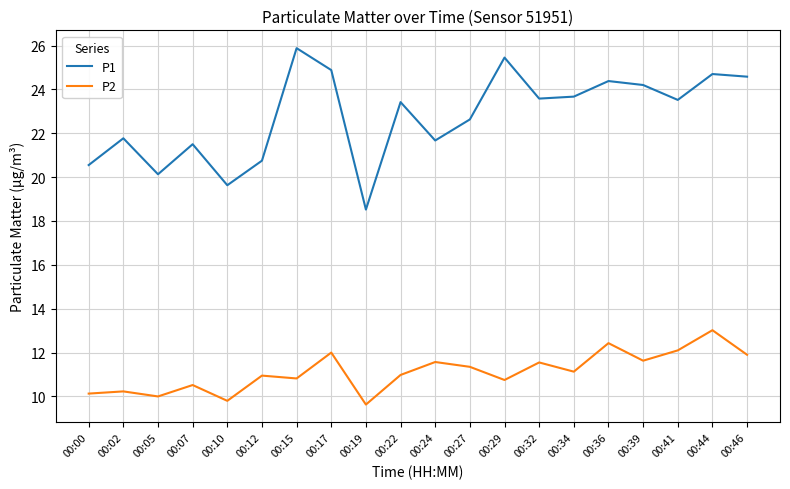

Which series has the widest spread of values?

P1